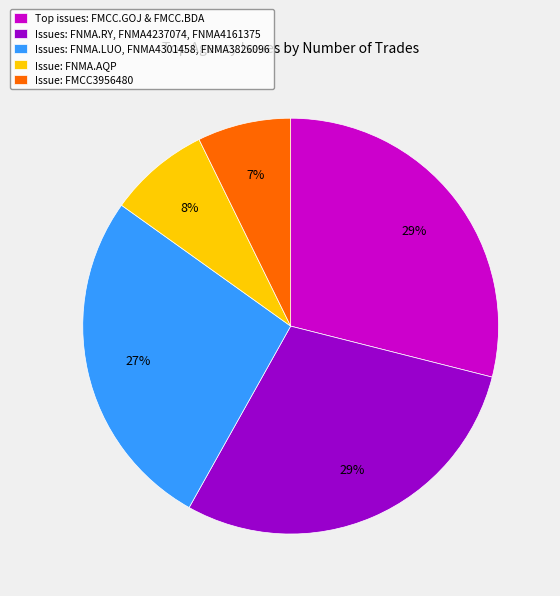

The Issue: FNMA.AQP slice represents 18% of the pie. True or false?

False